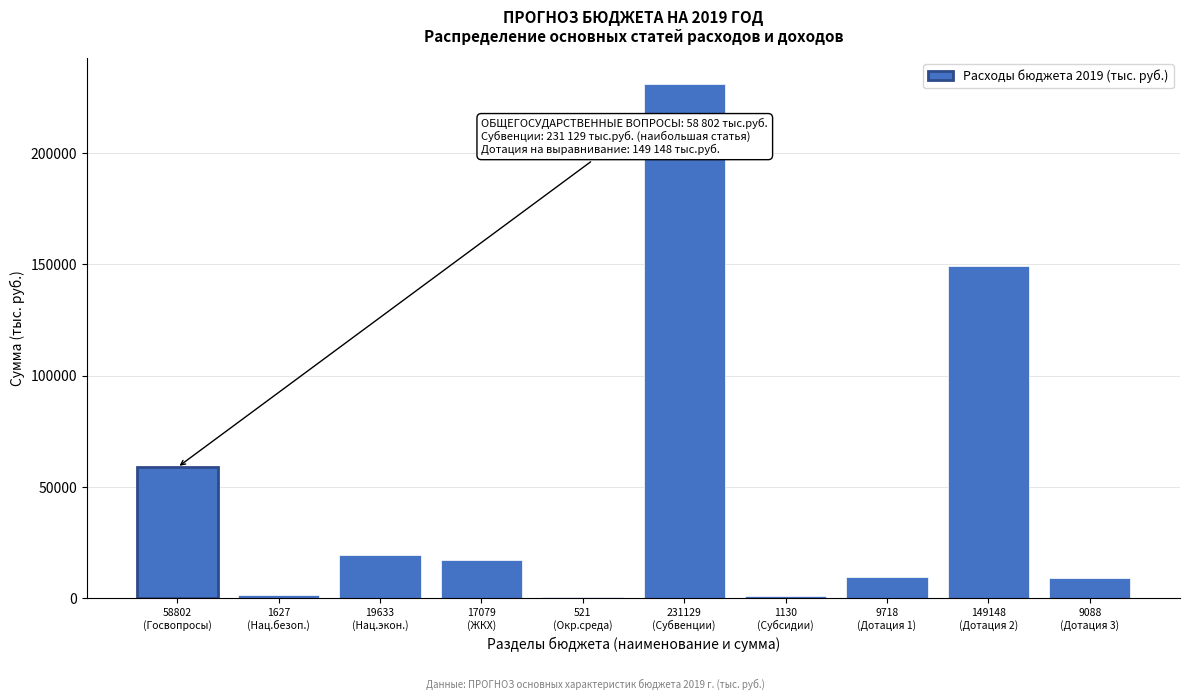

What is the sum of all values?

497875.6